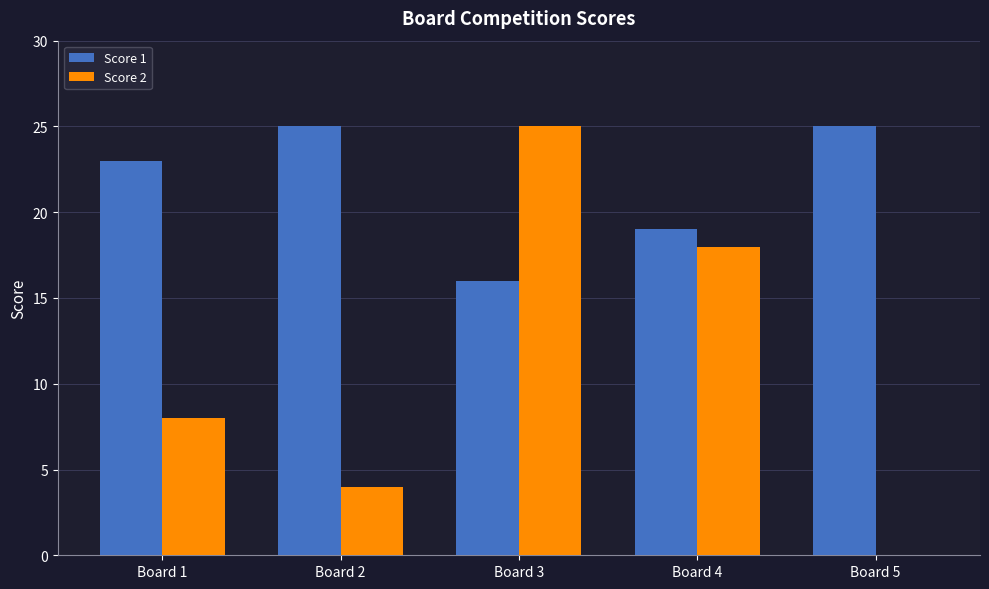

At which label does Score 2 reach its peak?

Board 3